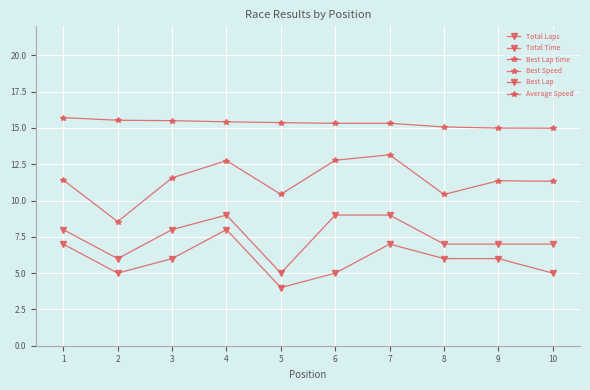

What is the sum of the Average Speed values at 9 and 5?

21.8